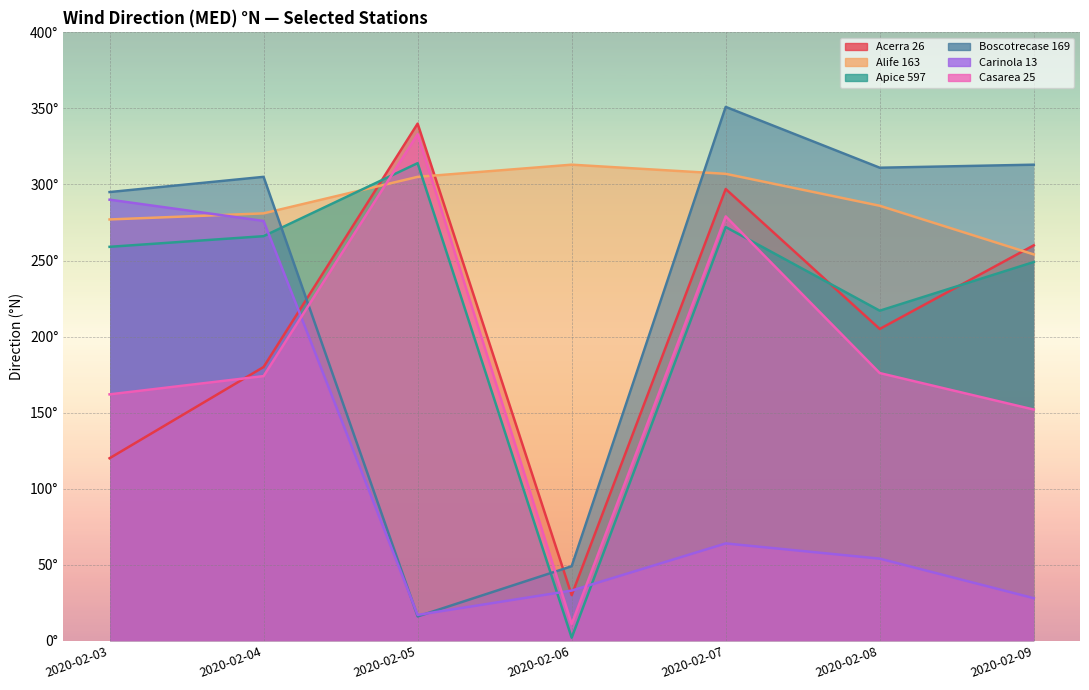

List the series in order of their peak value, highest first.

Boscotrecase 169, Acerra 26, Casarea 25, Apice 597, Alife 163, Carinola 13